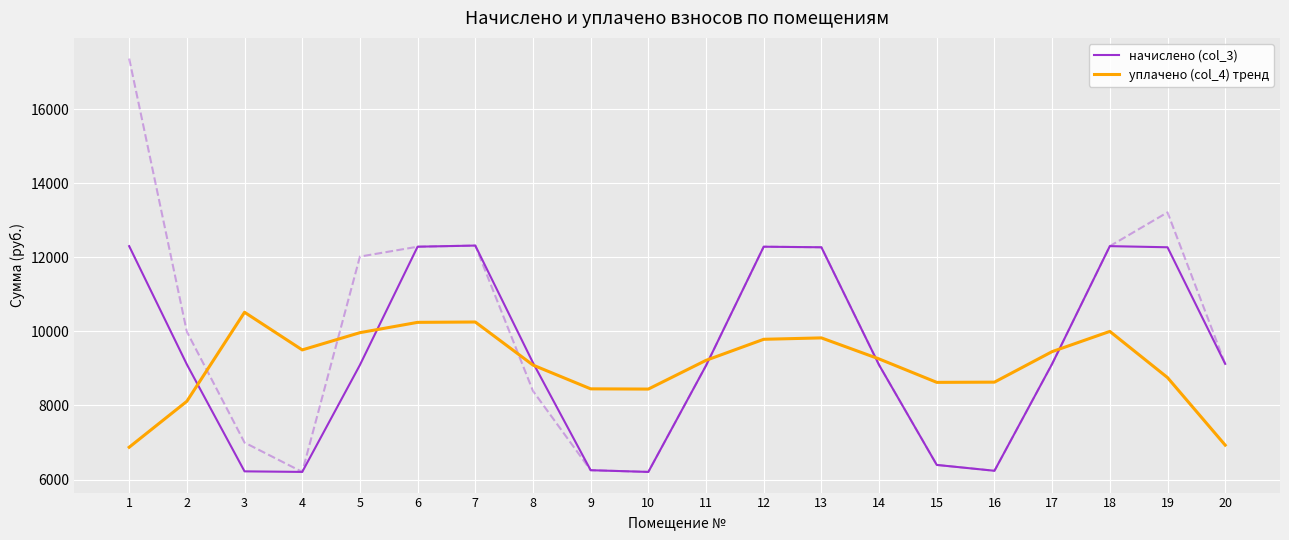

What is the total value across all series at 4?

15706.2